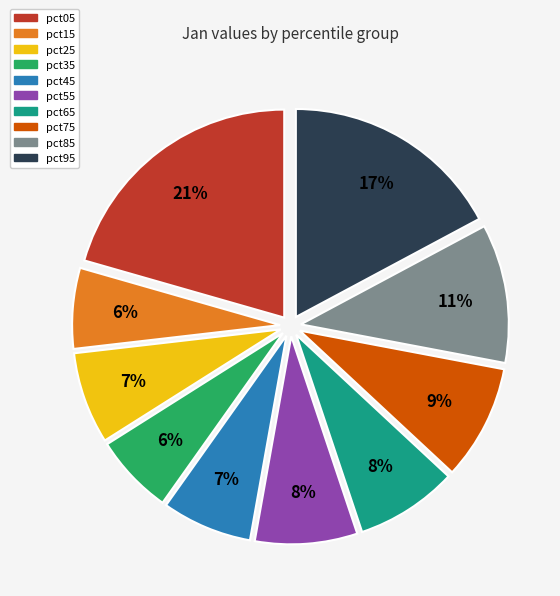

To the nearest percent, what is the difference between the pct85 and pct95 slice percentages?

6%